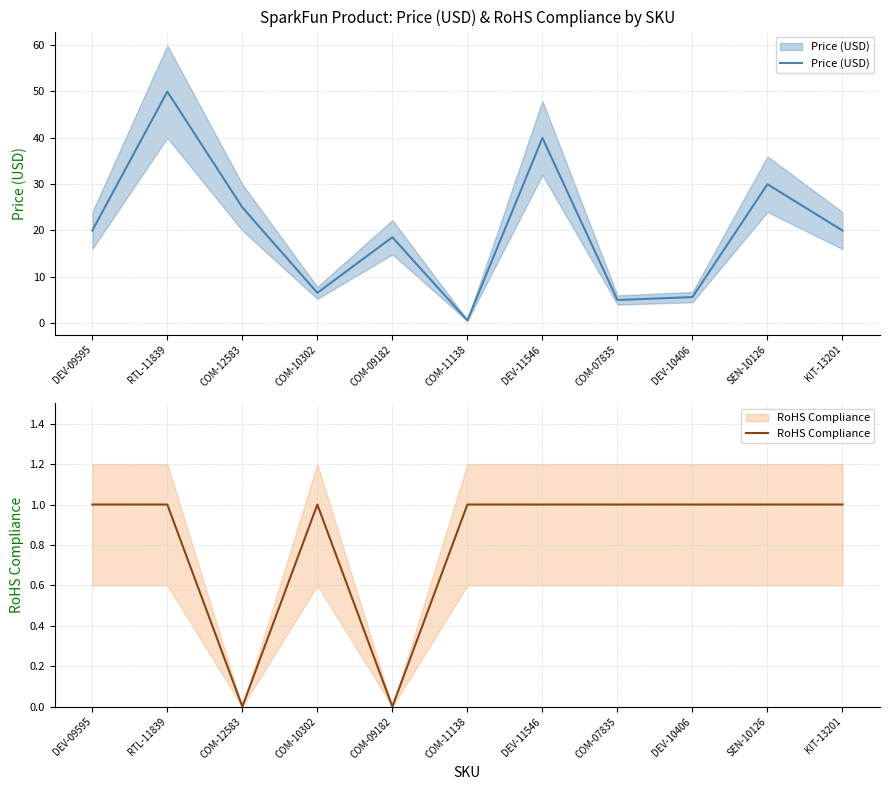

What is the difference between the RoHS Compliance values at COM-12583 and RTL-11839?

1.0